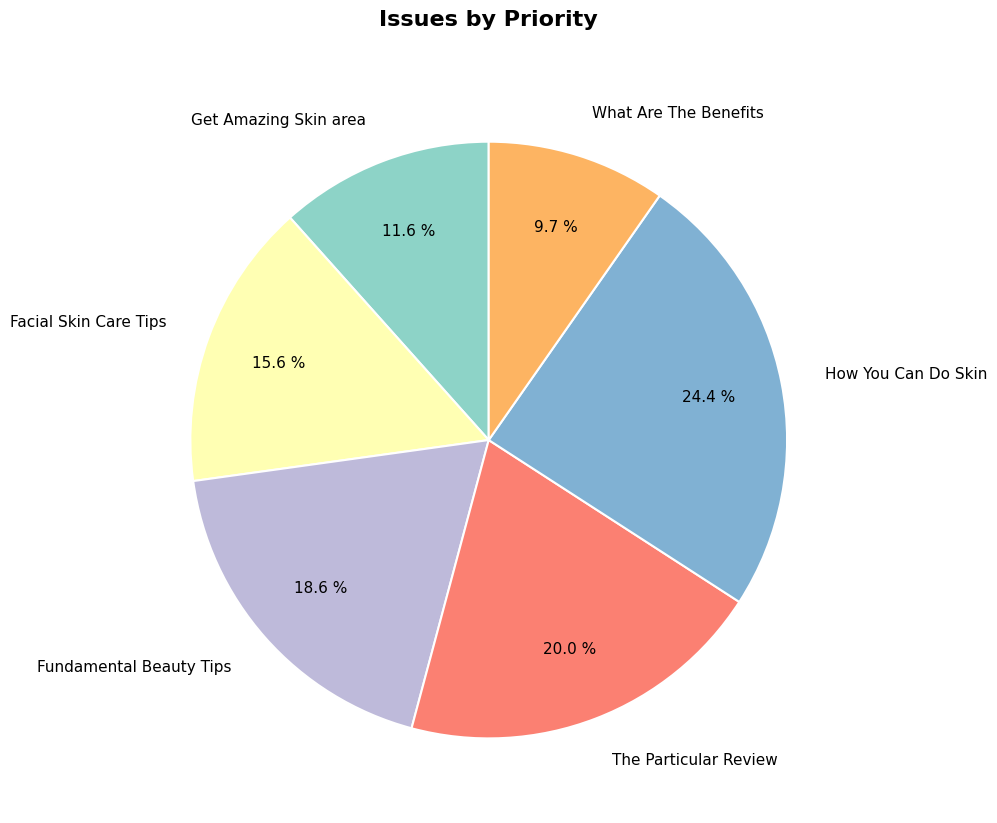

The Fundamental Beauty Tips slice represents 19% of the pie. True or false?

True